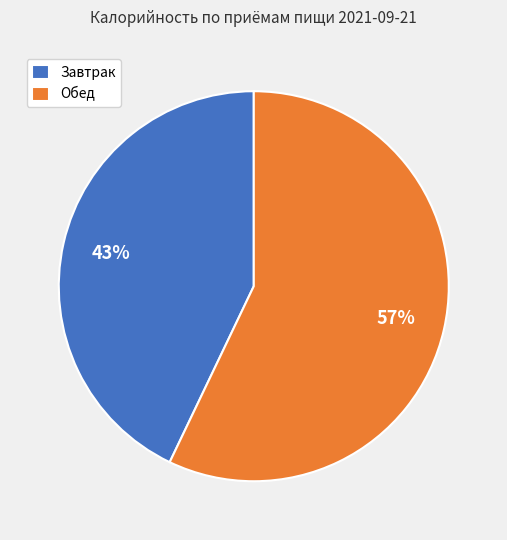

Rank the categories by value from lowest to highest.

Завтрак, Обед